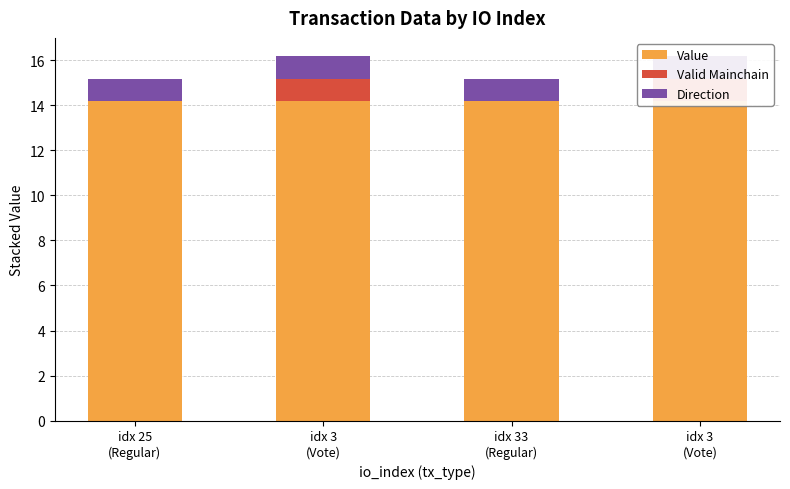

What is the label of the 2nd bar from the right?

idx 33
(Regular)